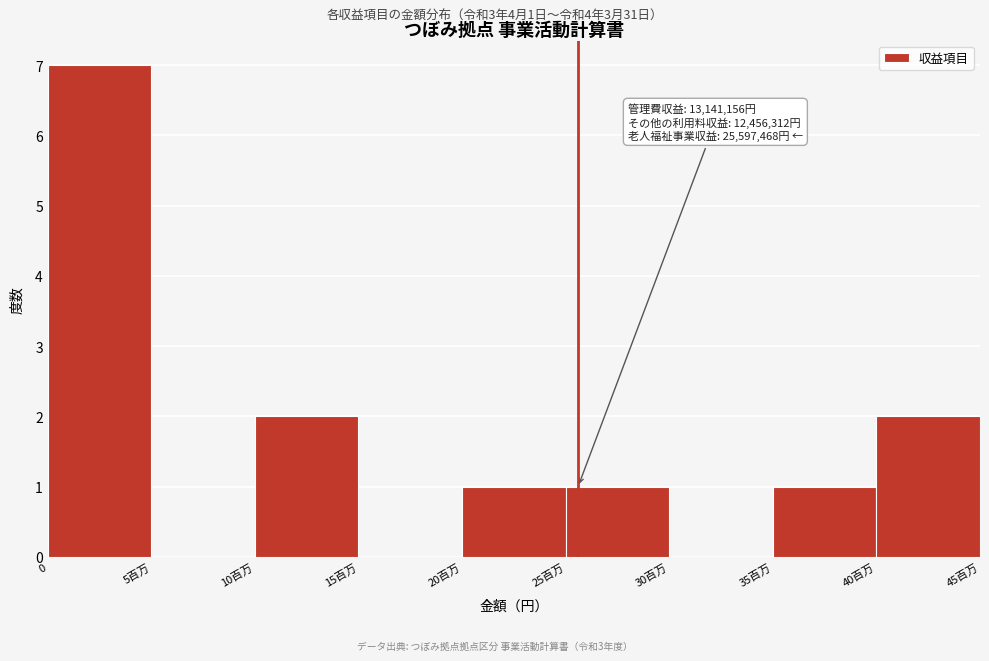

Reading left to right, extract all data points from this chart.

0=7	5百万=0	10百万=2	15百万=0	20百万=1	25百万=1	30百万=0	35百万=1	40百万=2